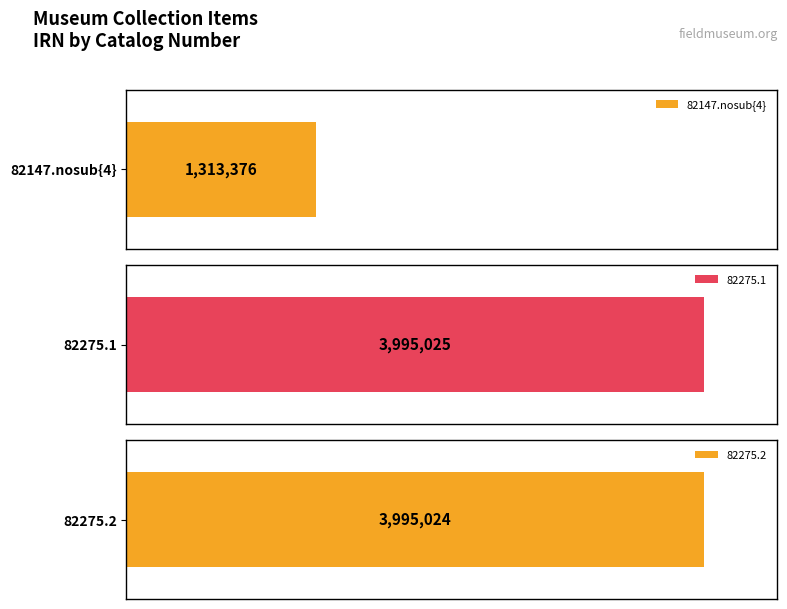

Which has a higher value, 82275.1 or 82275.2?

82275.1